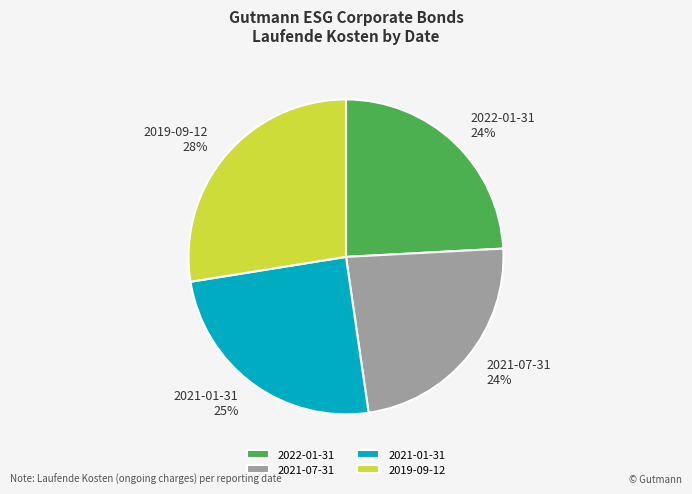

To the nearest percent, what portion does 2022-01-31 represent?

24%